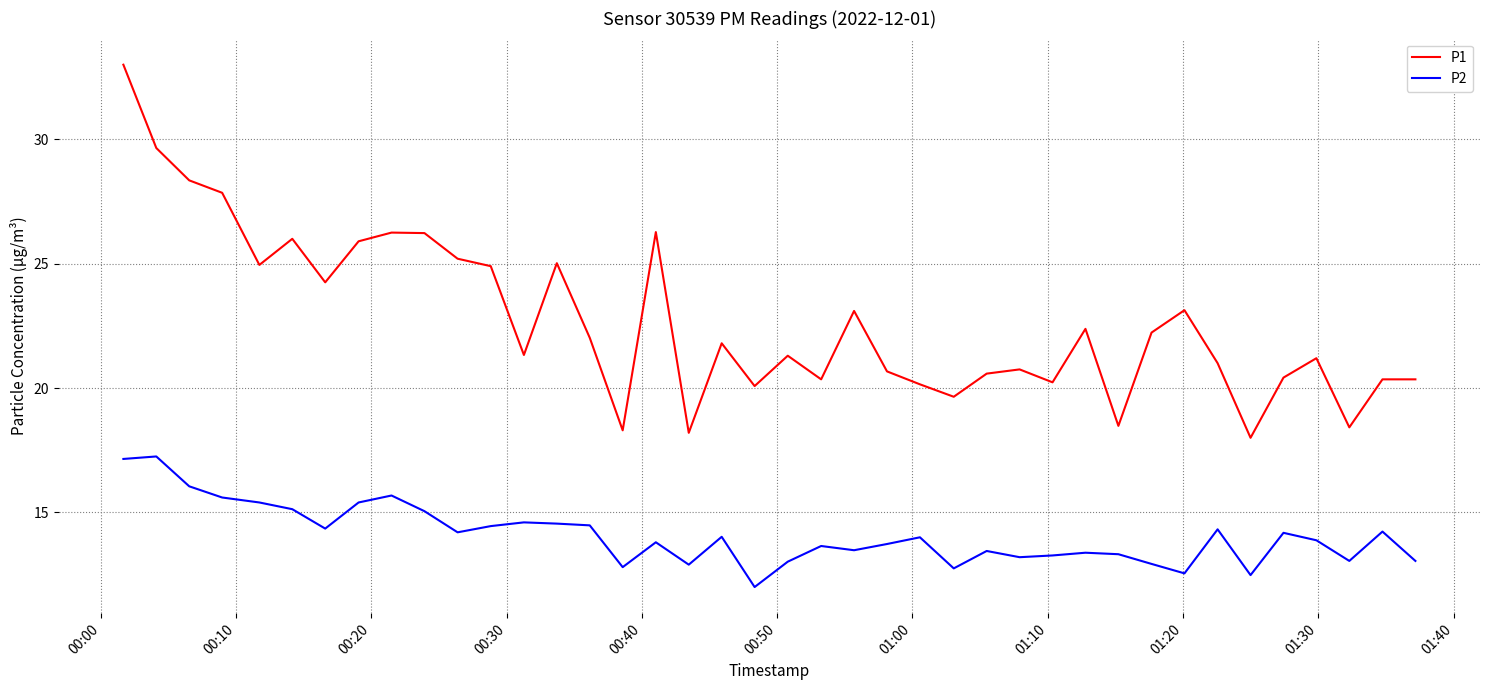

Which series has the largest total across all categories?

P1